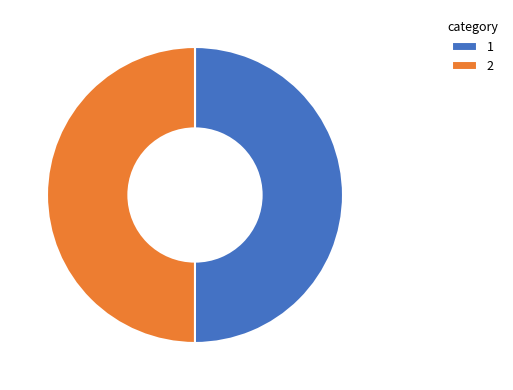

Do 1 and 2 together represent more than half of the pie?

Yes